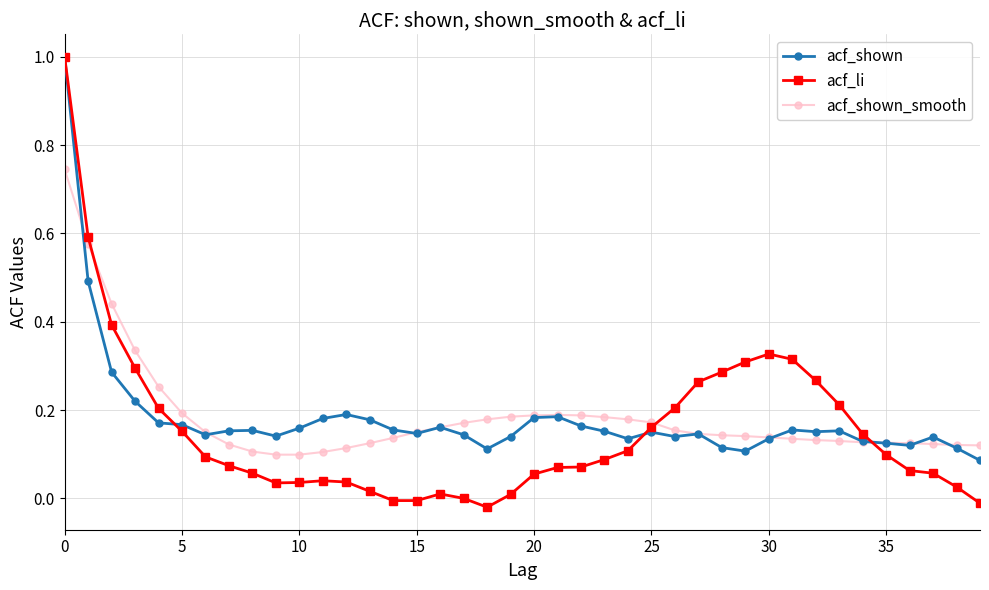

True or false: acf_shown has more than 1 points higher than both neighbors.

True